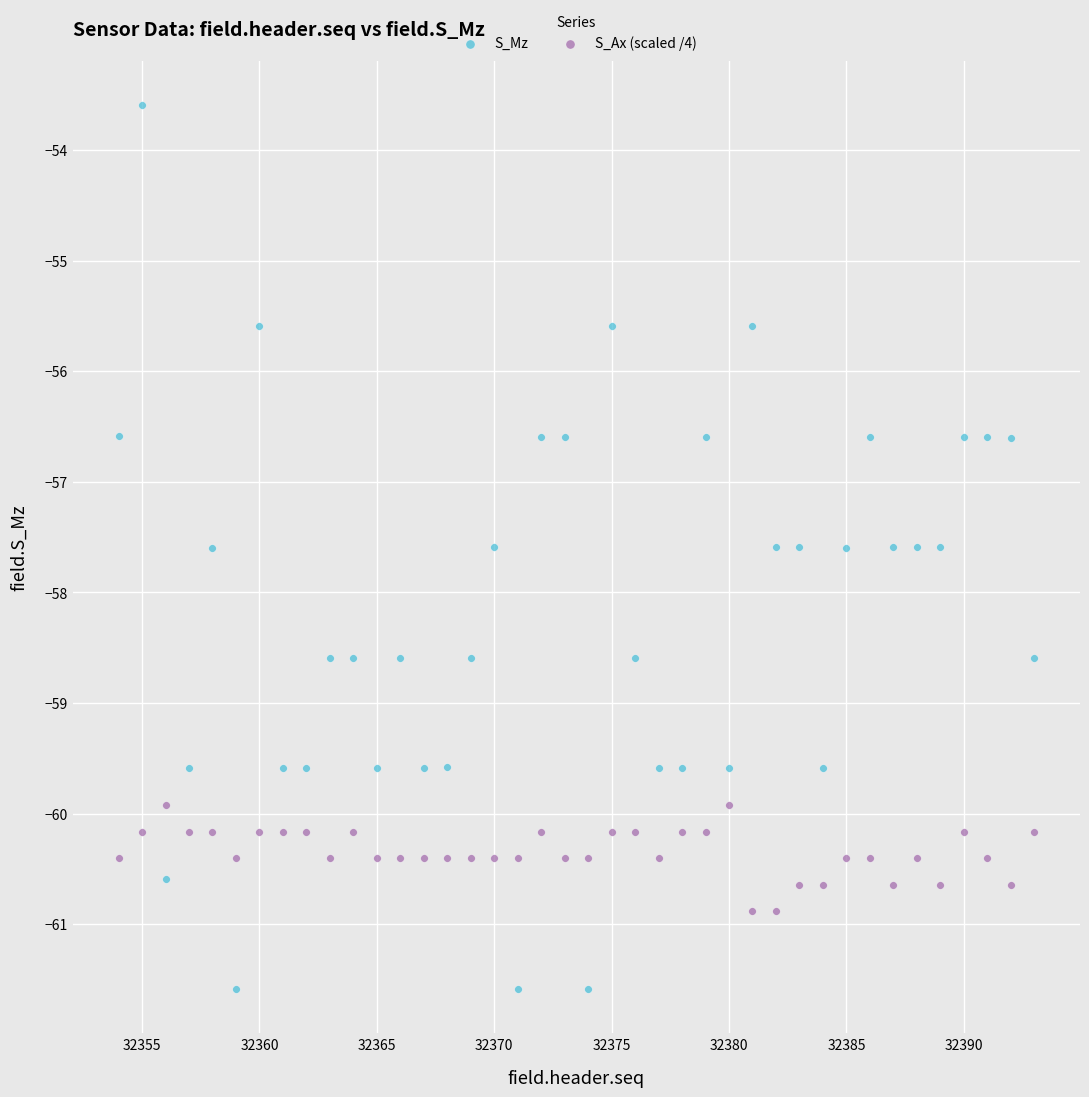

Which series reaches the maximum Y coordinate?

S_Mz